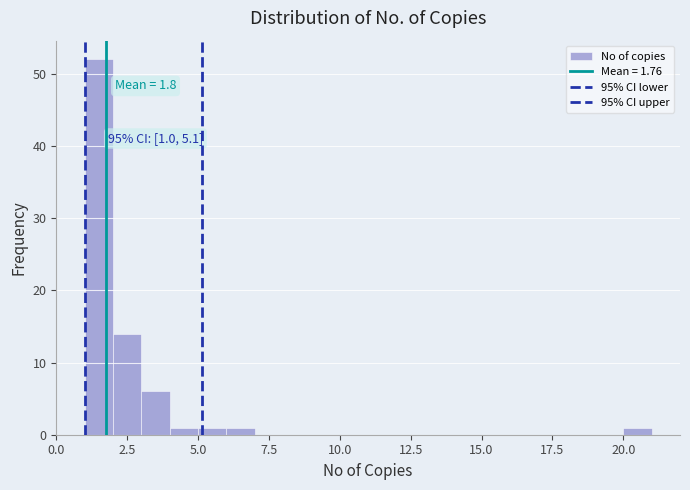

Around what value on the x-axis is the tallest bar? Give the approximate position of its centre, as read against the axis.

1.5